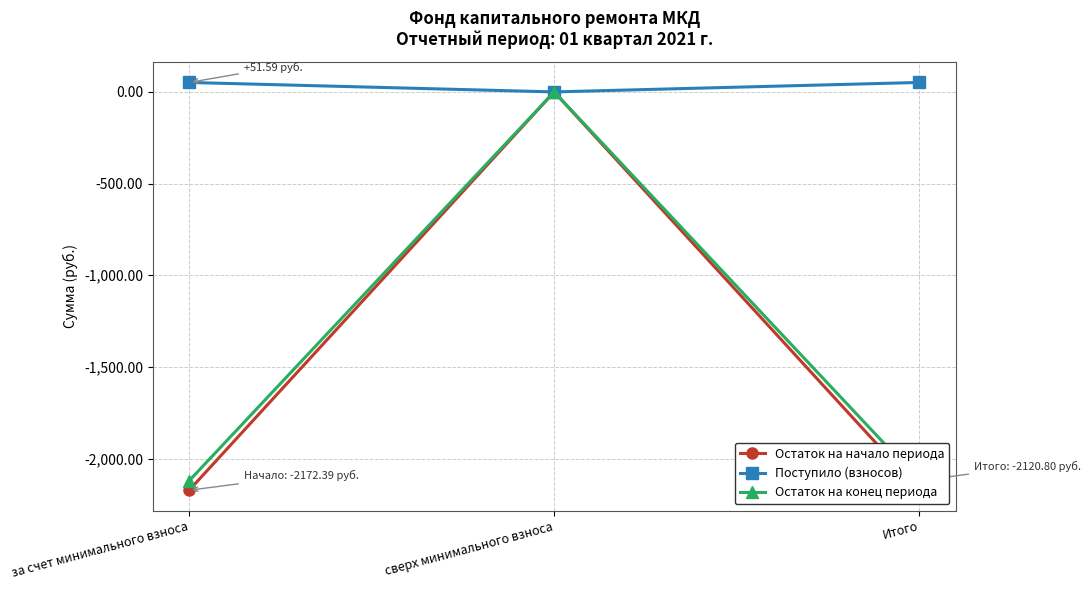

How many lines are shown in the chart?

3